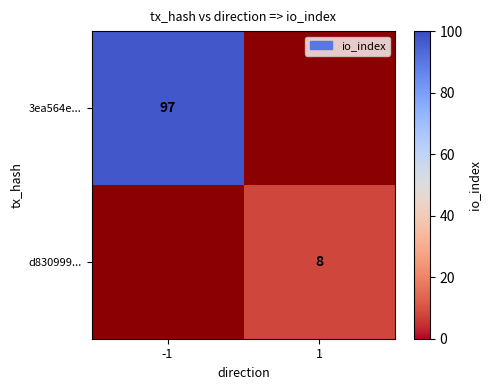

True or false: d830999... has a value of 11 at 1.

False